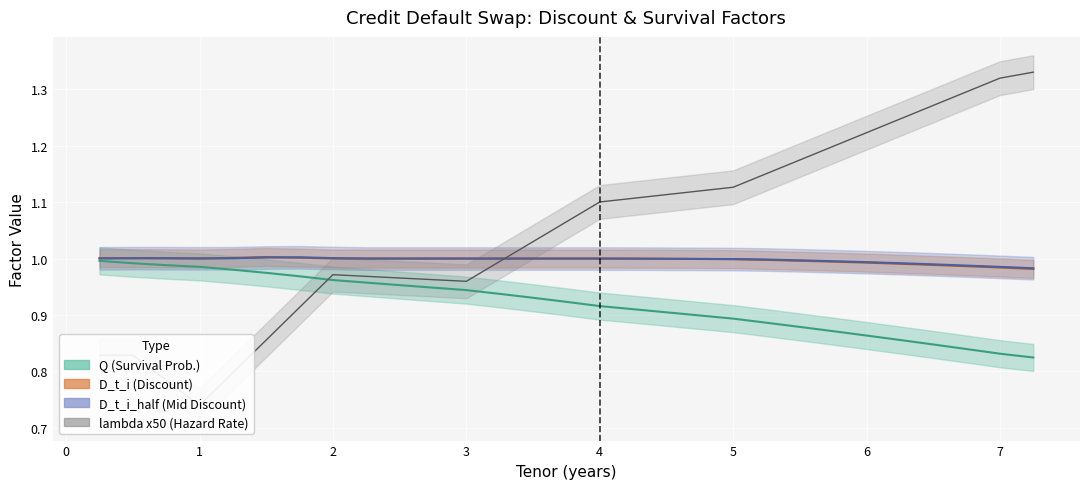

What is the difference between the lambda values at 3.75 and 7.25?

0.3